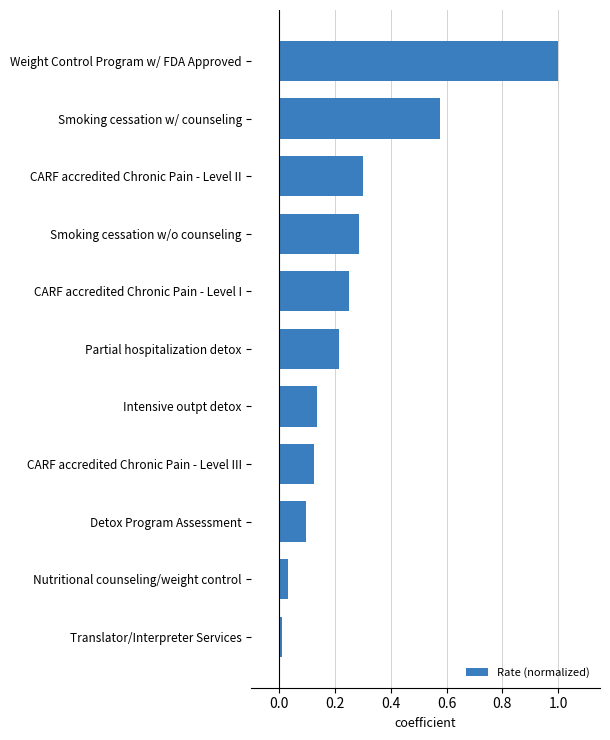

The chart shows a value of 0.3 at Partial hospitalization detox. True or false?

False